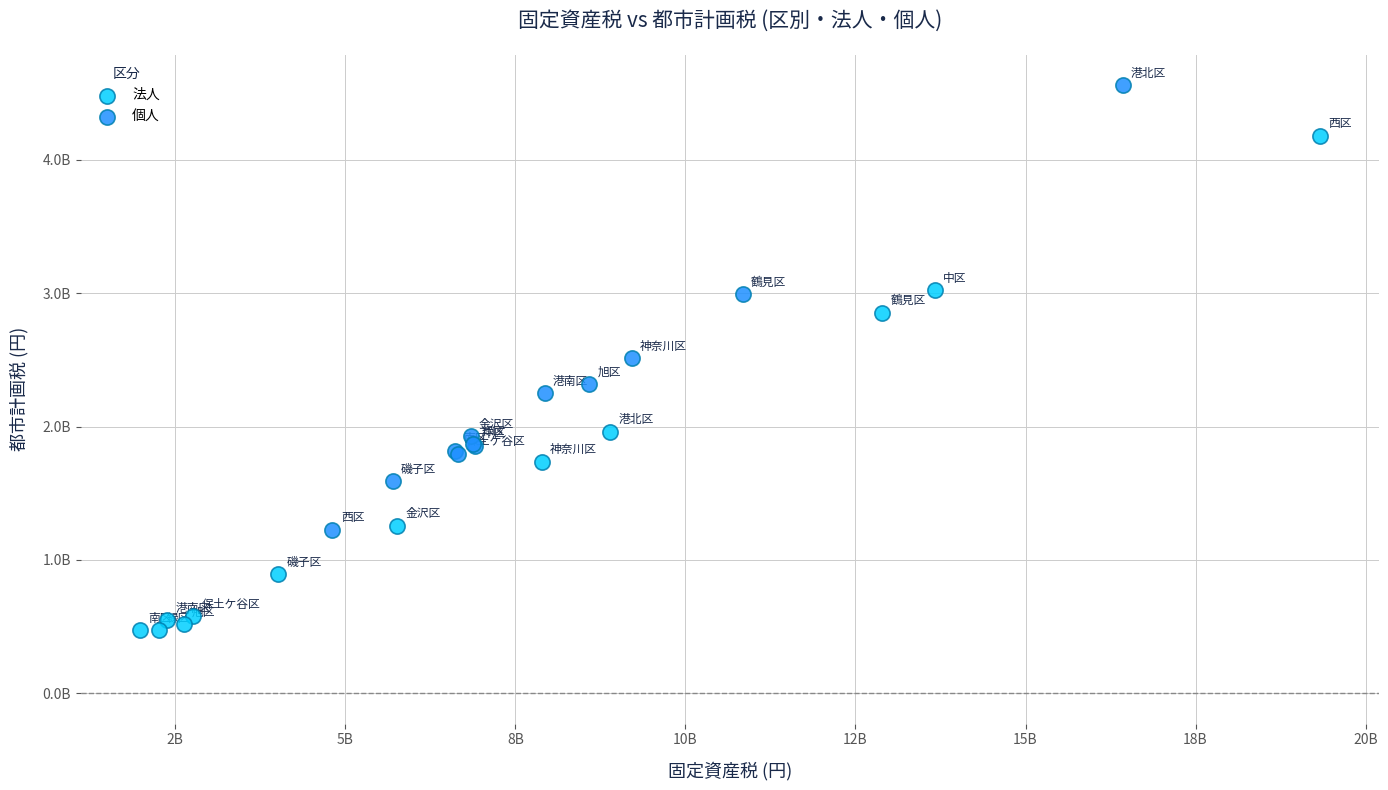

What are all the series names shown in the legend?

法人, 個人